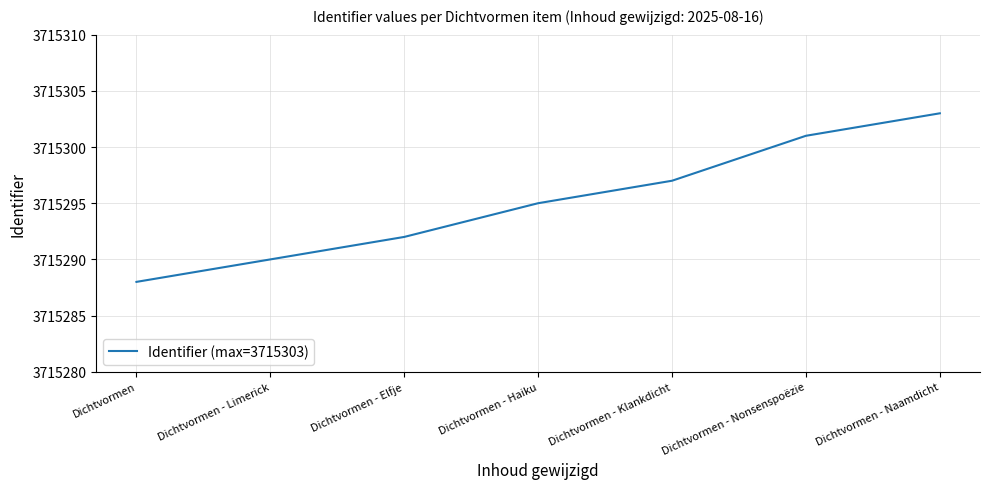

What is the change in value from Dichtvormen to Dichtvormen - Nonsenspoëzie?

+13